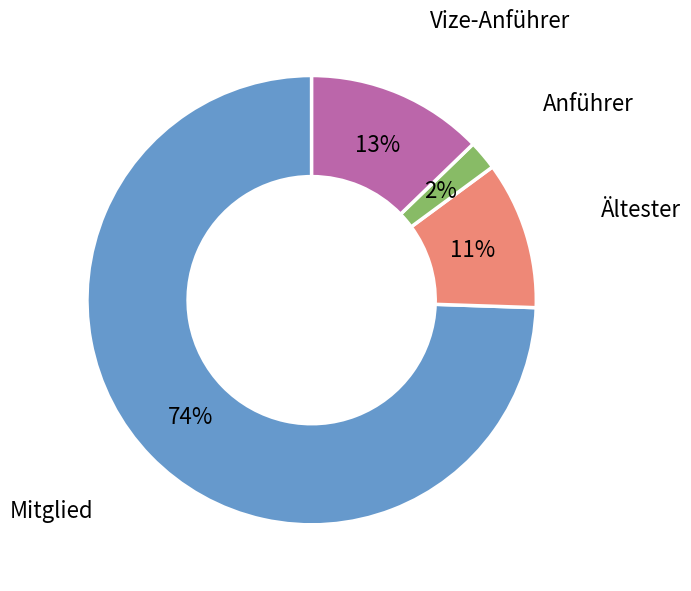

Rank the categories by value from highest to lowest.

Mitglied, Vize-Anführer, Ältester, Anführer